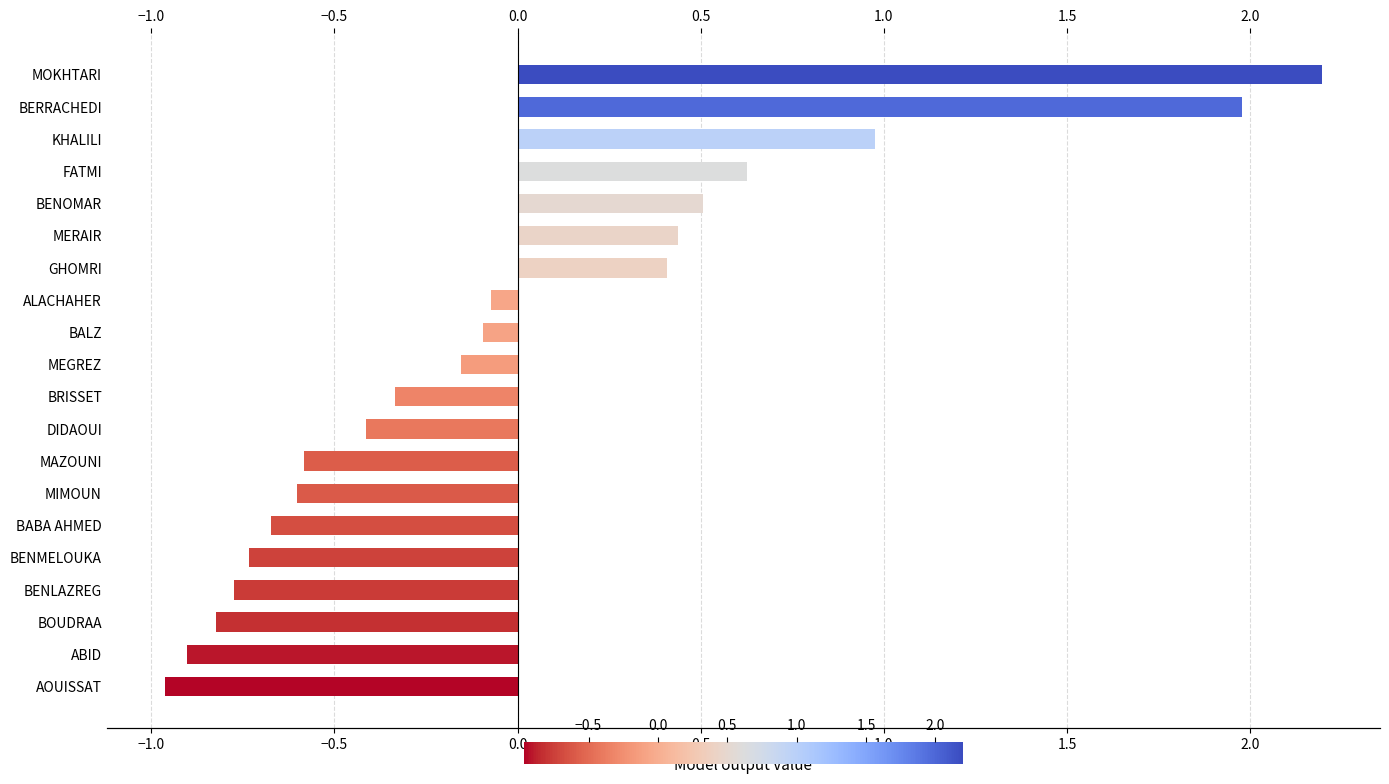

How many data points are less than 0?

13